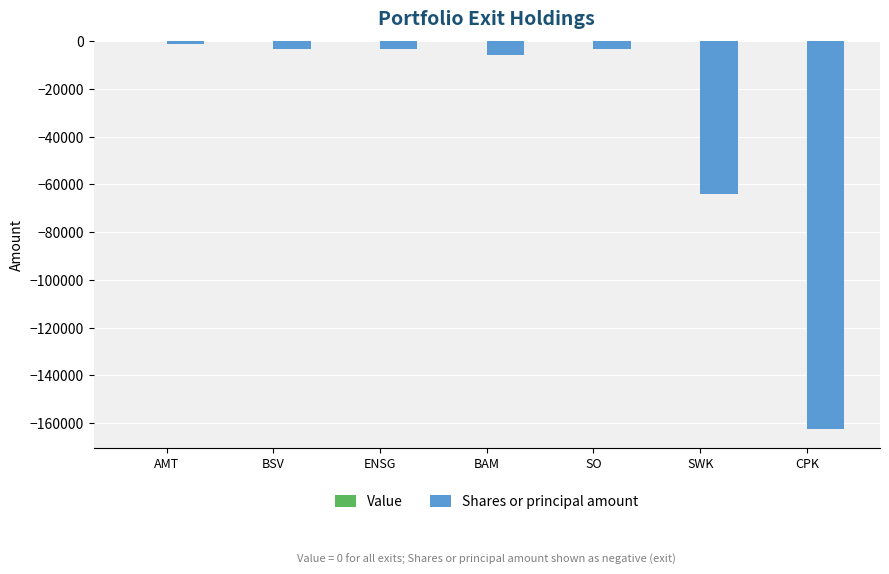

Does the chart contain any negative values?

Yes